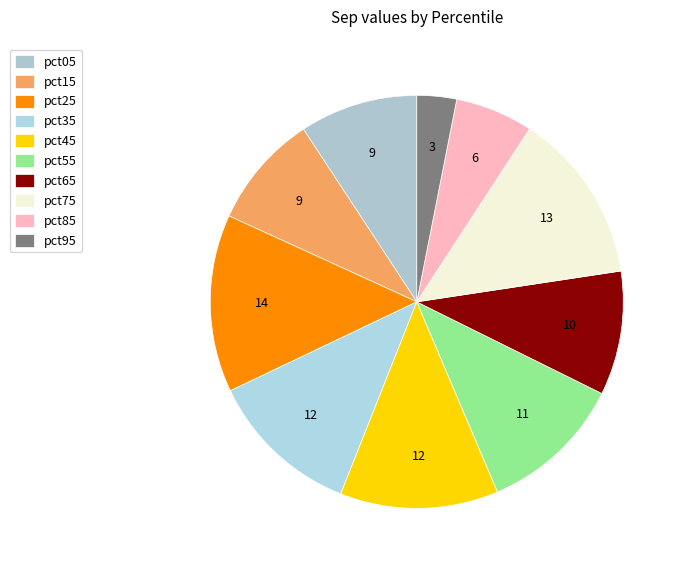

What portion of the pie excludes pct45?

87.6%